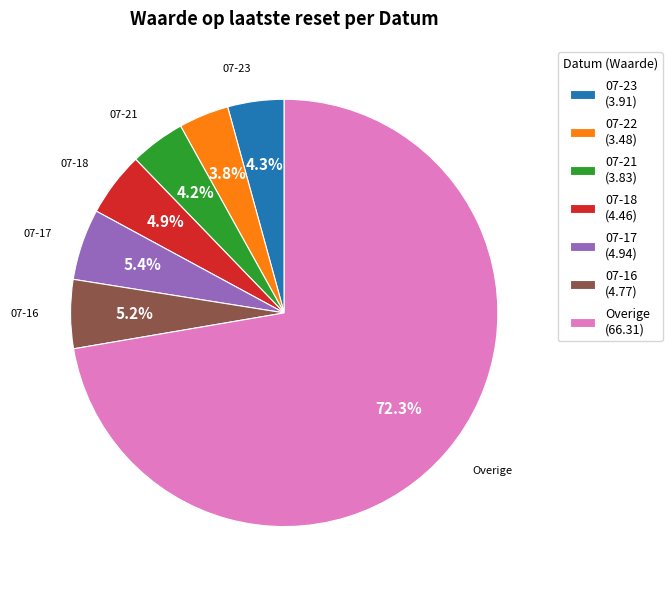

To the nearest percent, what is the average slice percentage?

14%